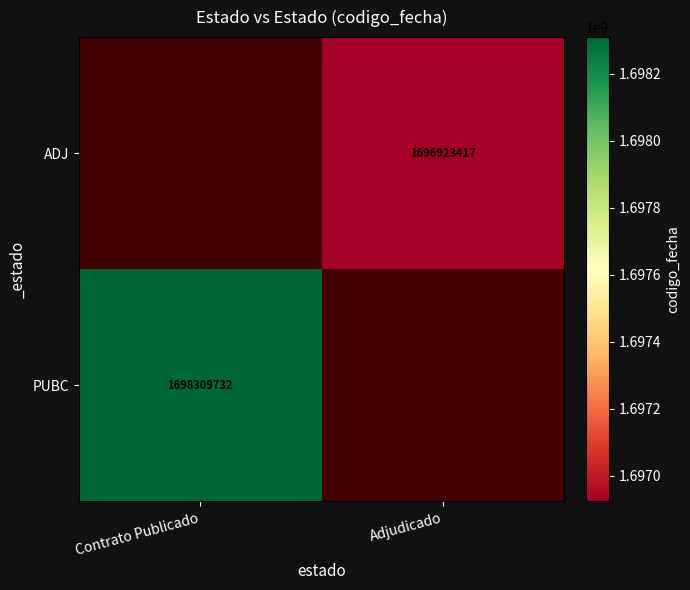

The value of ADJ at Adjudicado is 523437648. True or false?

False